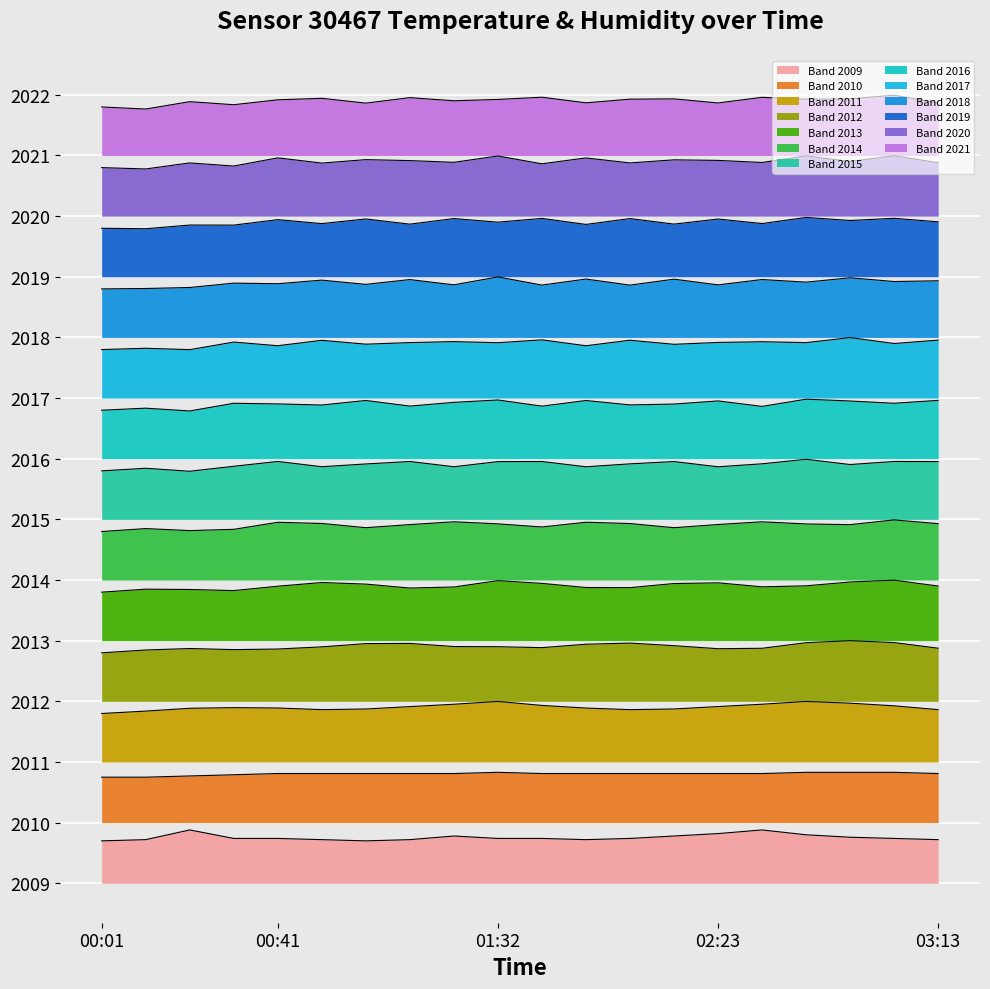

What is the maximum value shown in the chart?

1.8